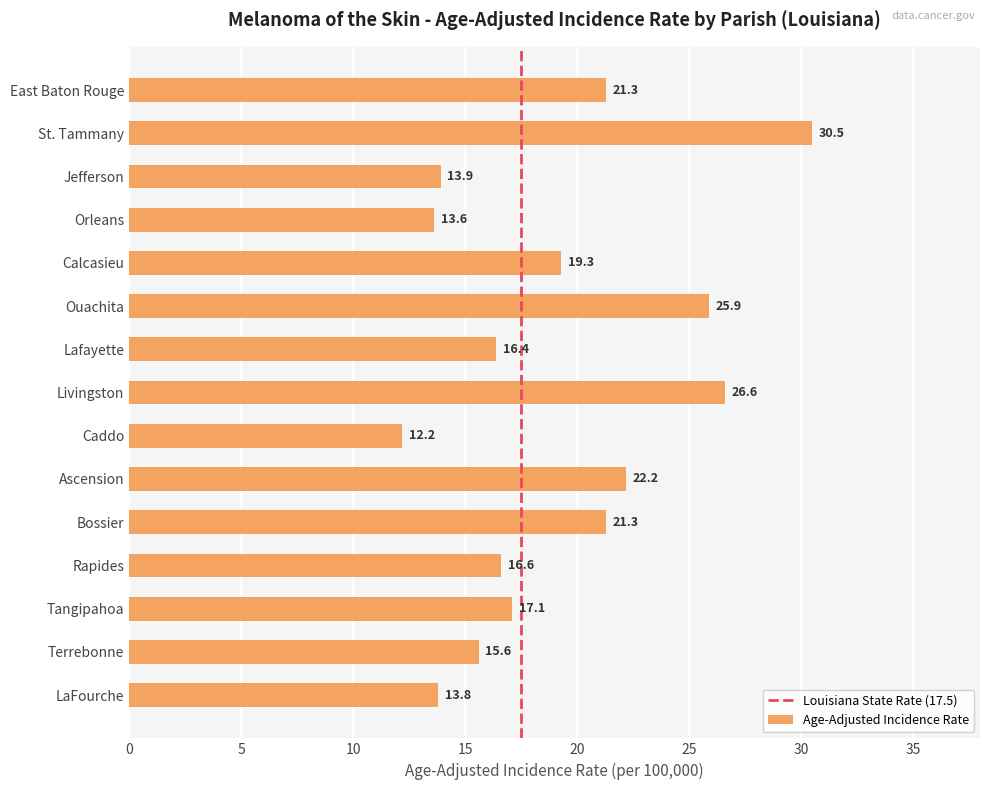

The chart shows a value of 6.1 at Caddo. True or false?

False